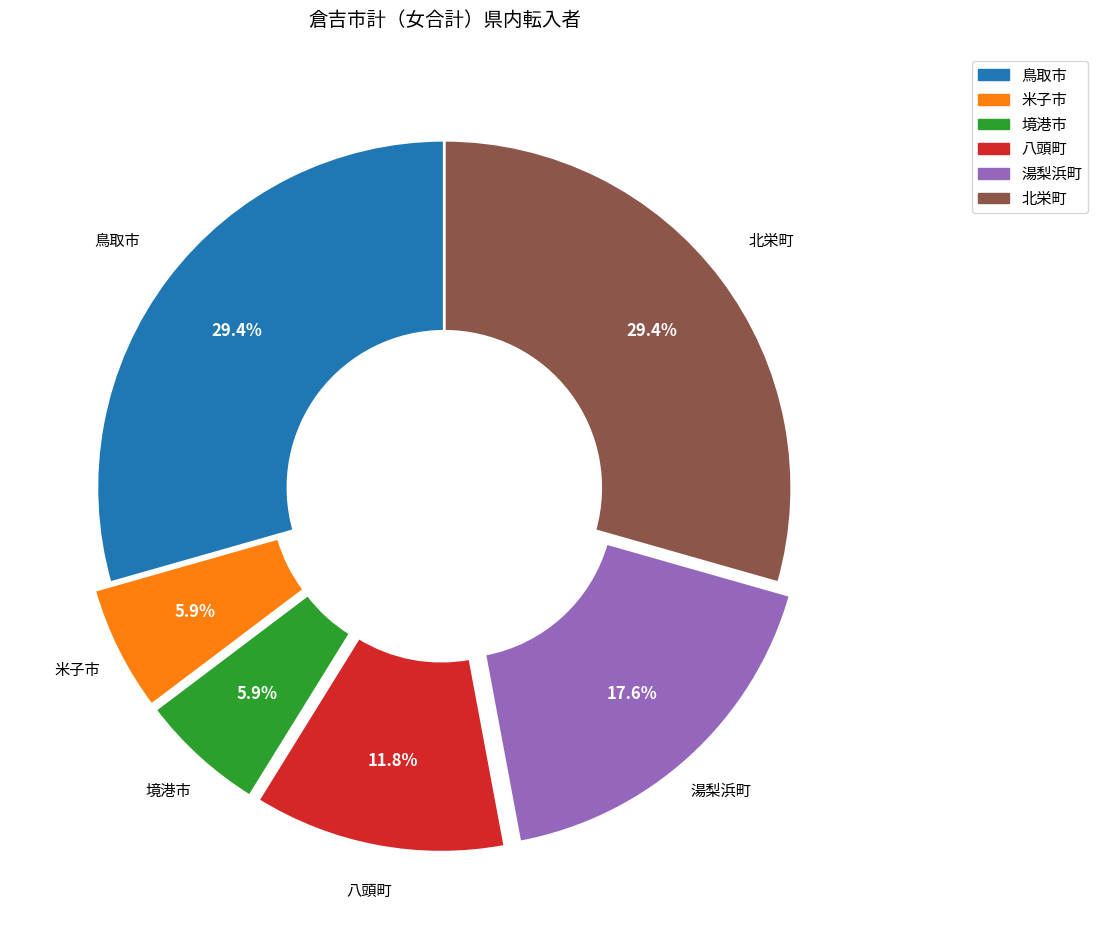

Between 境港市 and 北栄町, which is larger?

北栄町